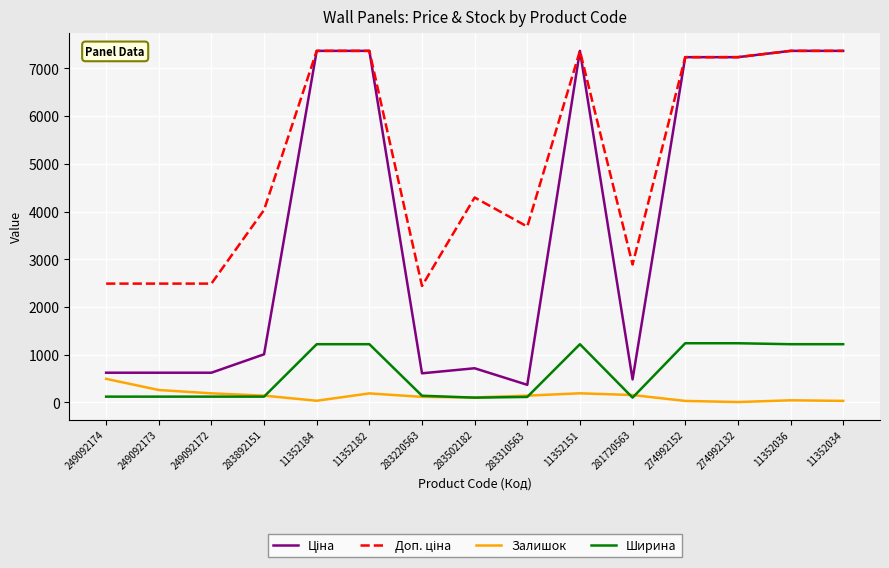

How many lines are shown in the chart?

4